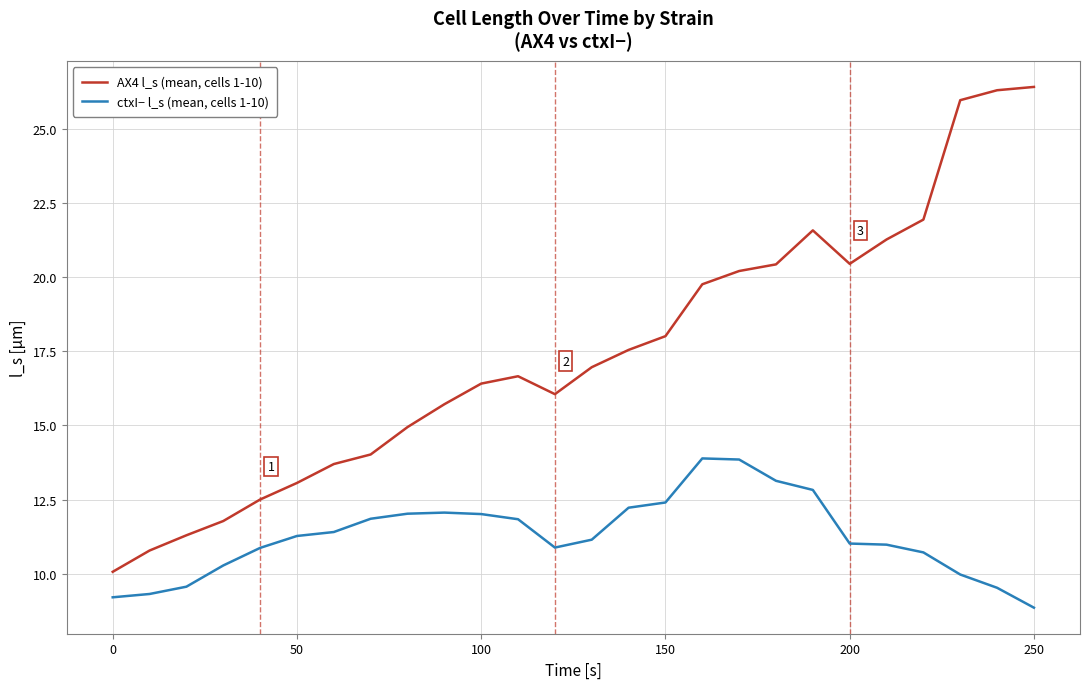

What is the highest value of the AX4 l_s (mean, cells 1-10) series?

26.4